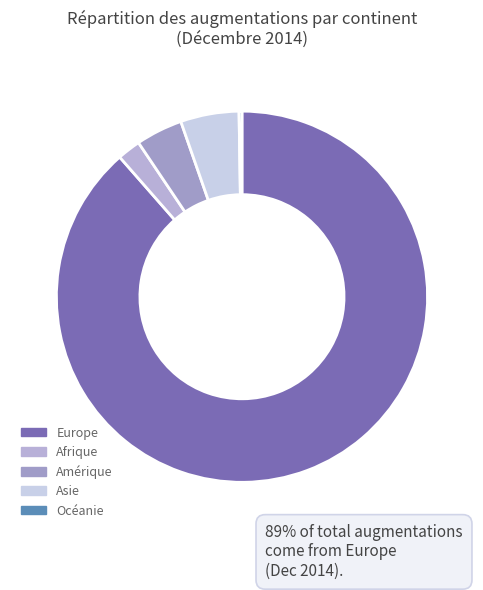

To the nearest percent, what percentage of the pie is Afrique?

2%